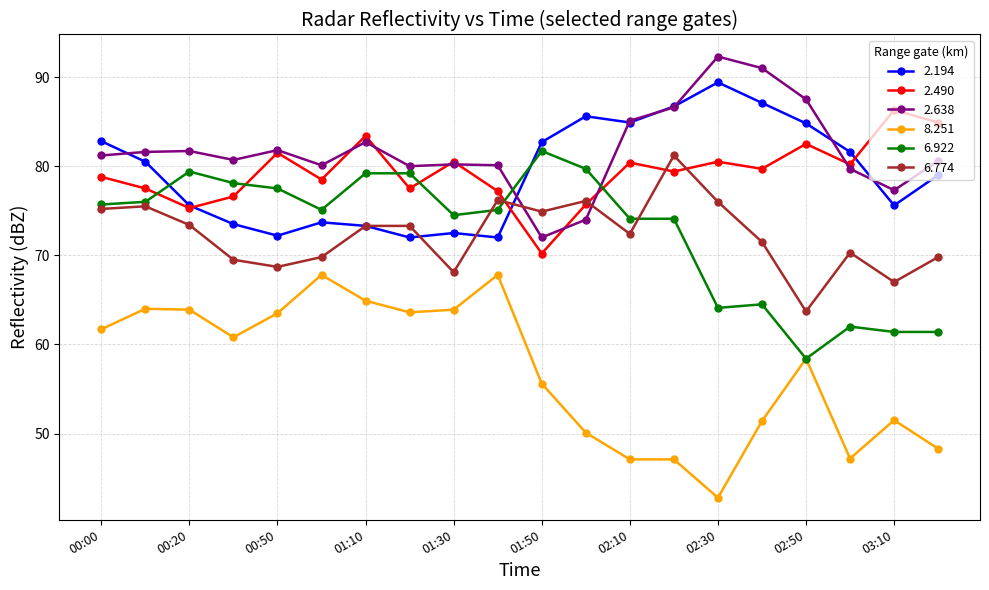

What is the value of the 6.922 point at the 11th from the left?

81.7